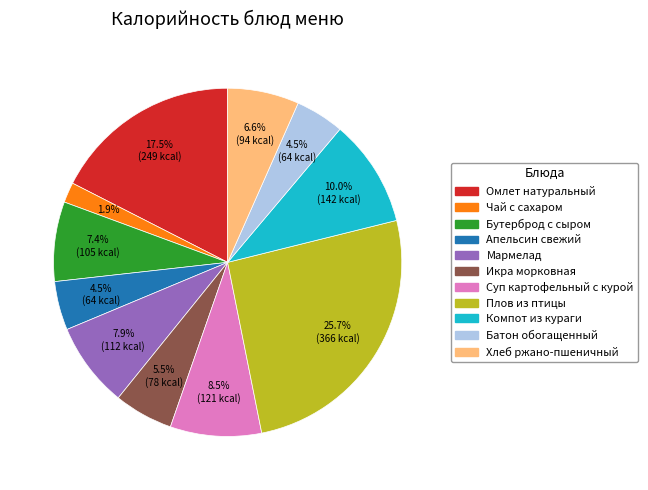

What is the ratio of the value at Бутерброд с сыром to the value at Плов из птицы?

0.3